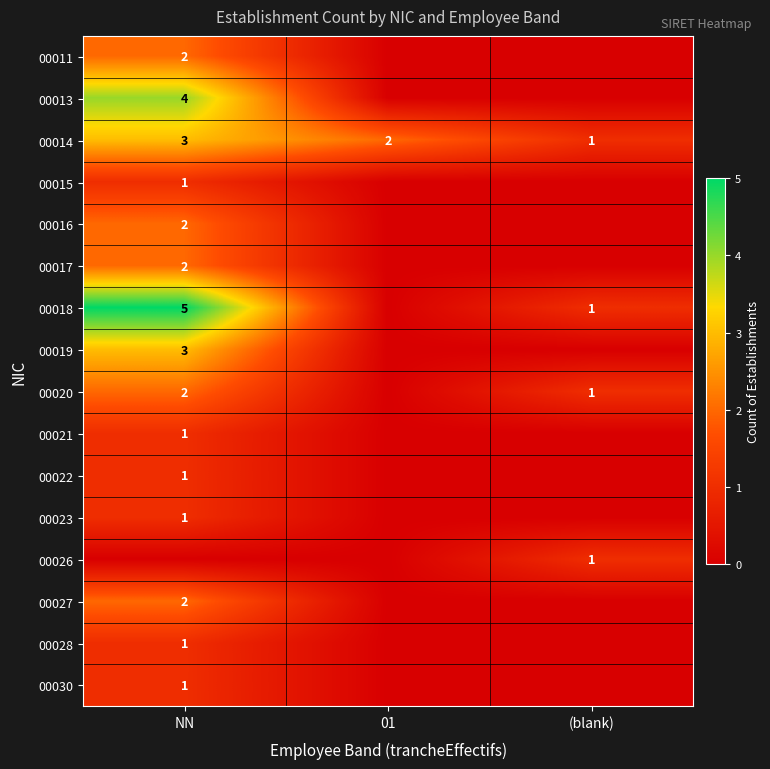

Count the 00014 values in the range 1 to 3.

3